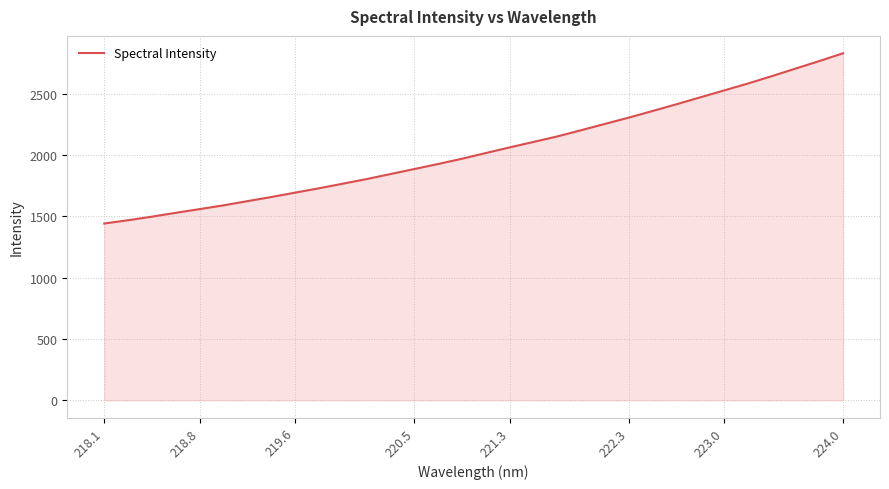

True or false: there are more than 2 points higher than both neighbors.

False